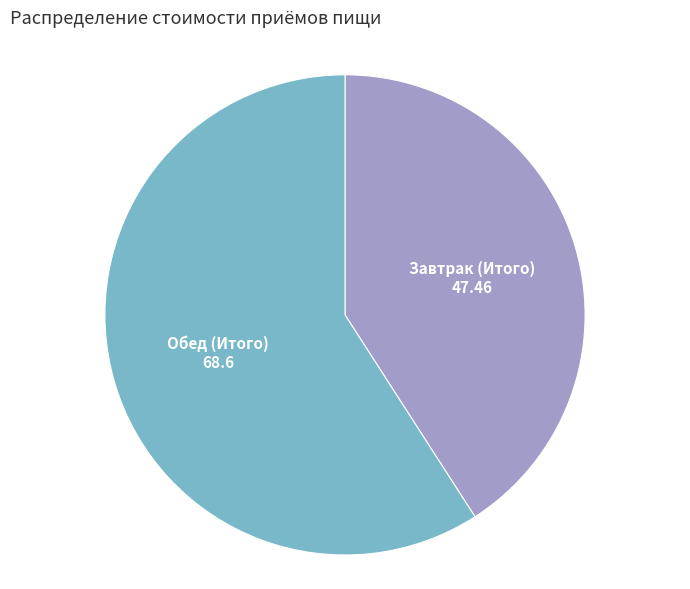

Does any single category account for the majority?

Yes